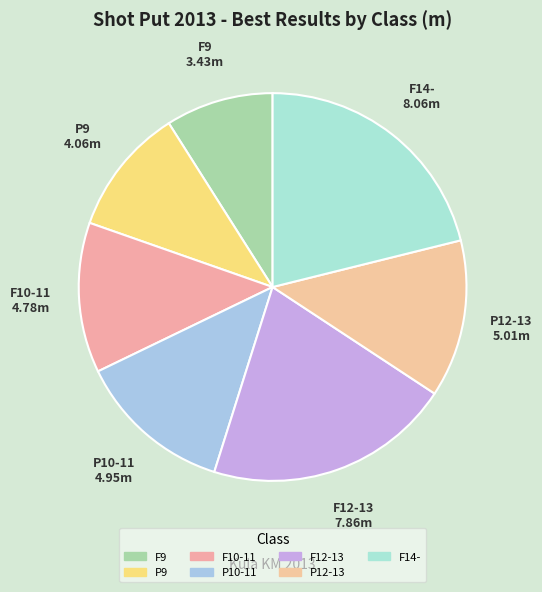

To the nearest percent, what is the combined percentage of P12-13 and P10-11?

26%